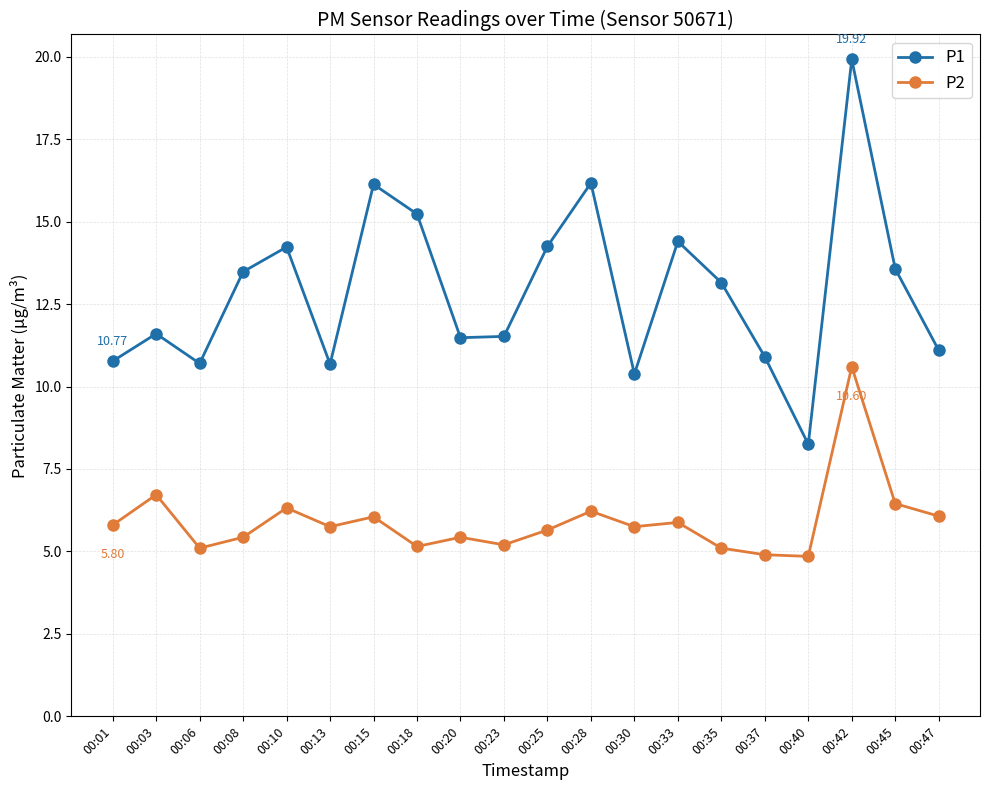

List the series in order of their overall mean, highest first.

P1, P2